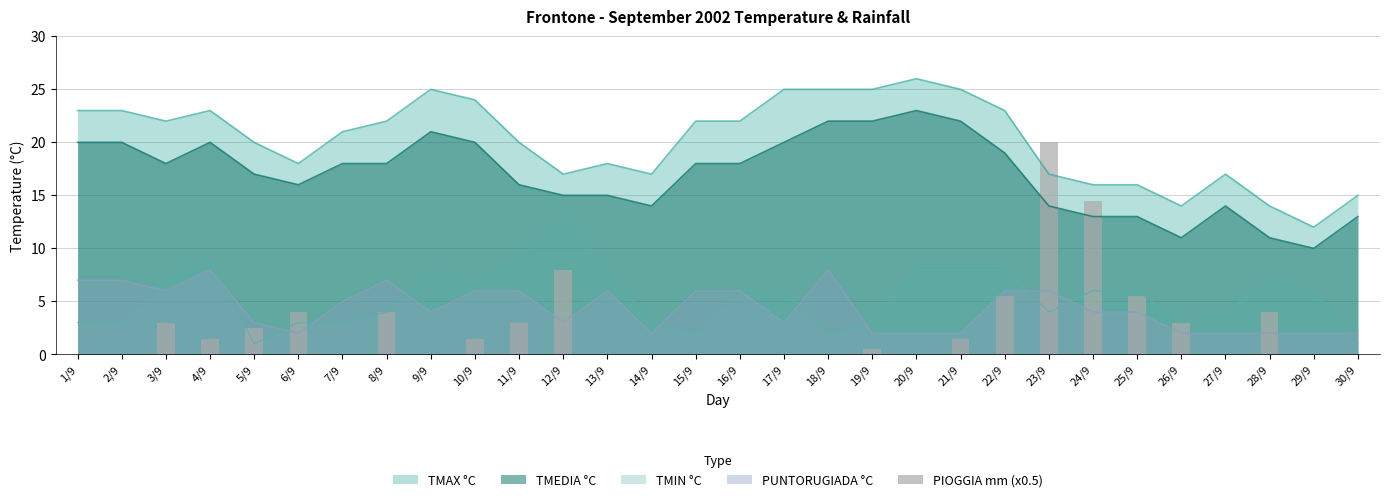

True or false: TMEDIA °C and TMIN °C intersect in this chart.

False